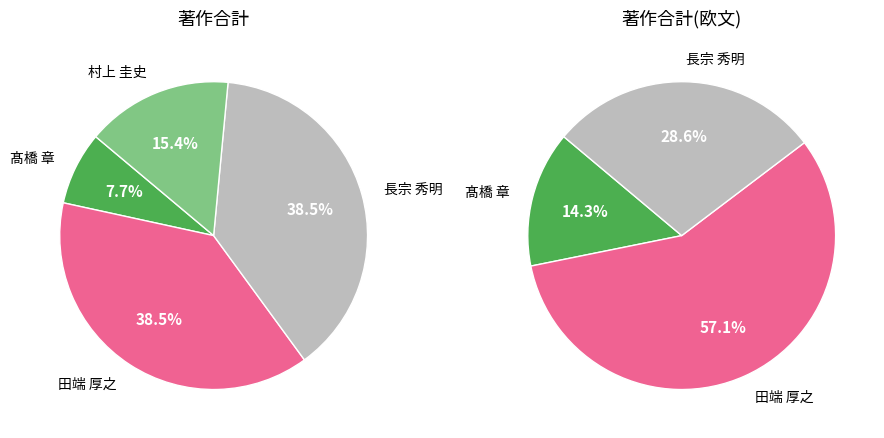

What is the largest slice in the pie chart?

田端 厚之